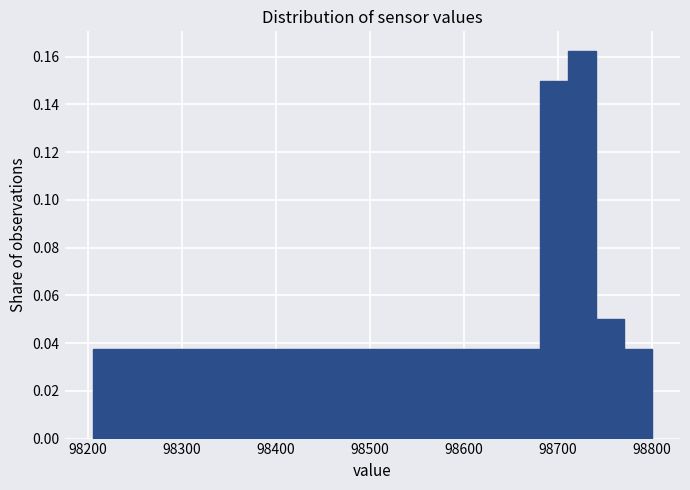

Read against the x-axis, roughly where is the centre of the tallest bar?

98730